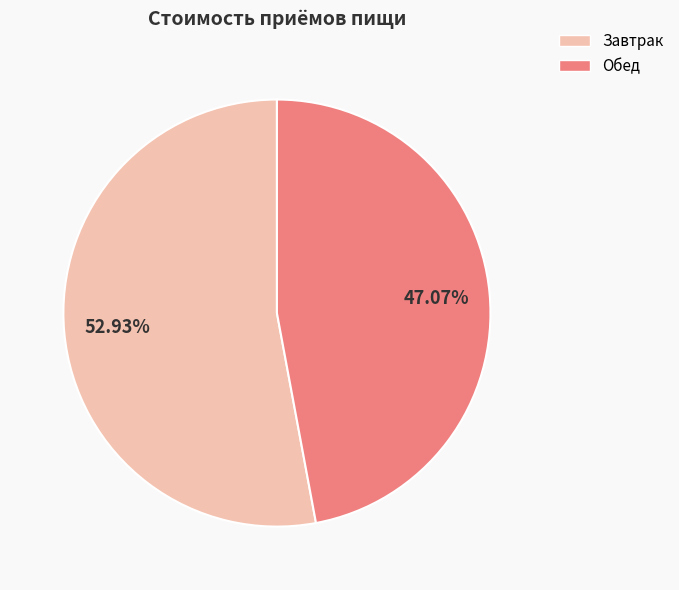

Approximately how many times larger is the value at Завтрак compared to Обед?

1.1